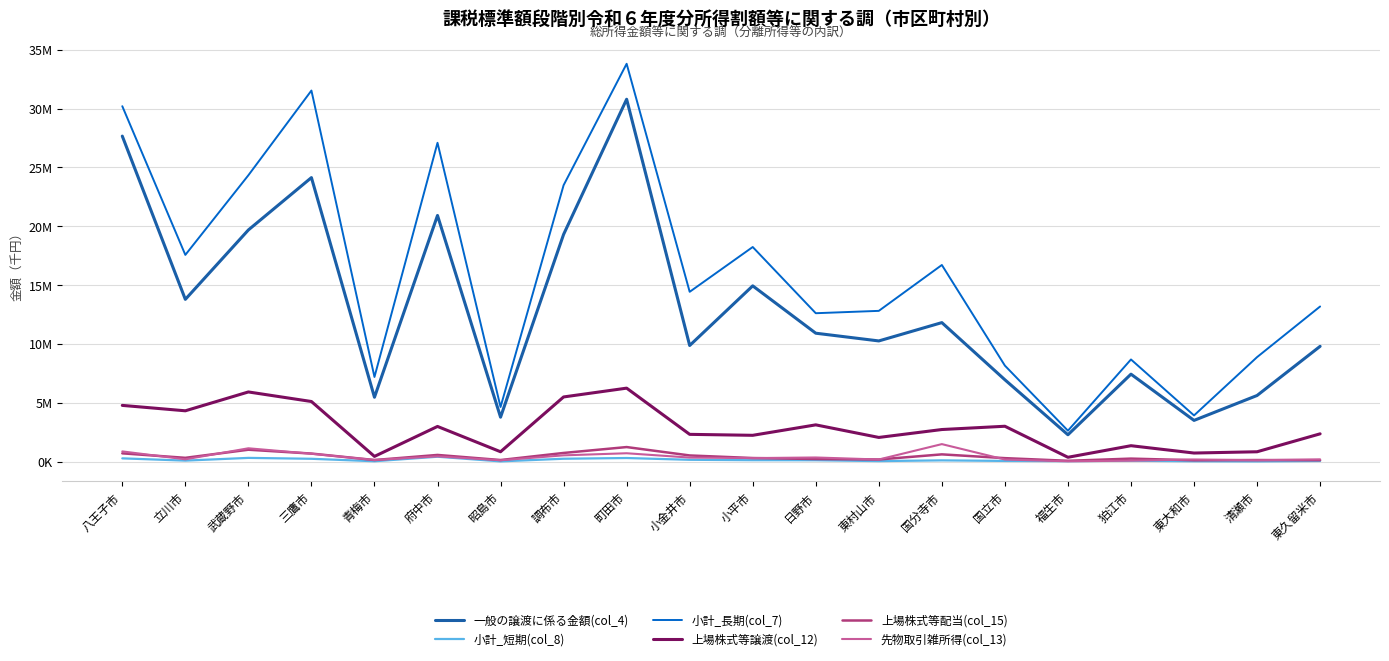

List the labels in order of 小計_短期(col_8) value, largest first.

府中市, 武蔵野市, 町田市, 八王子市, 調布市, 三鷹市, 小金井市, 小平市, 日野市, 国分寺市, 立川市, 狛江市, 国立市, 東久留米市, 東村山市, 福生市, 東大和市, 青梅市, 昭島市, 清瀬市